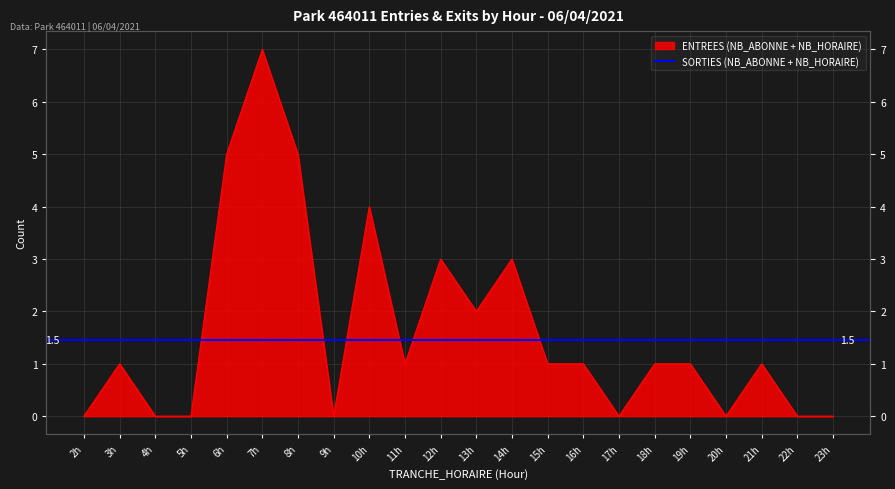

Read the value at 19h.

1